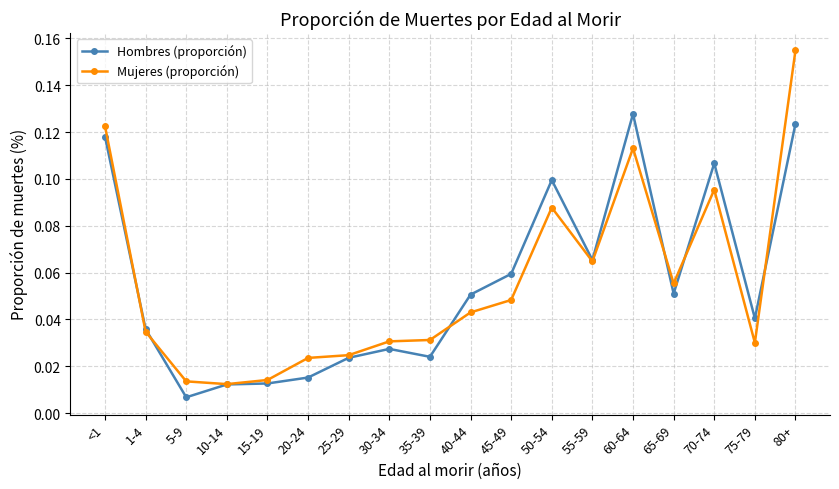

List the series in order of their peak value, highest first.

Mujeres (proporción), Hombres (proporción)